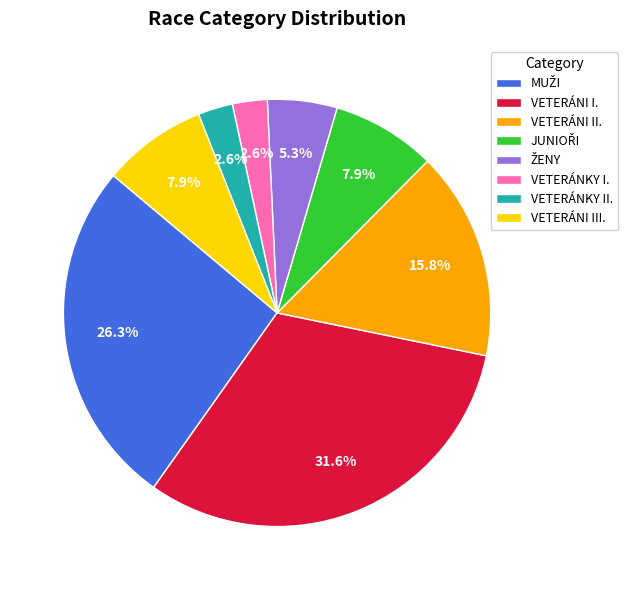

Which category has the biggest portion of the pie?

VETERÁNI I.